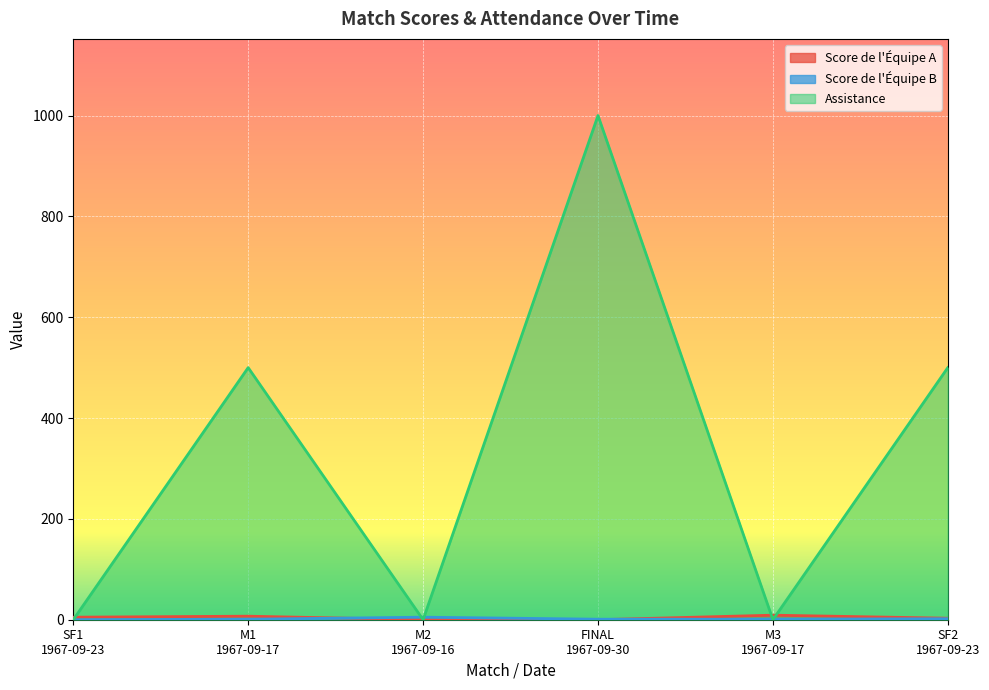

In Assistance, how many points are higher than both neighbors (excluding endpoints)?

2